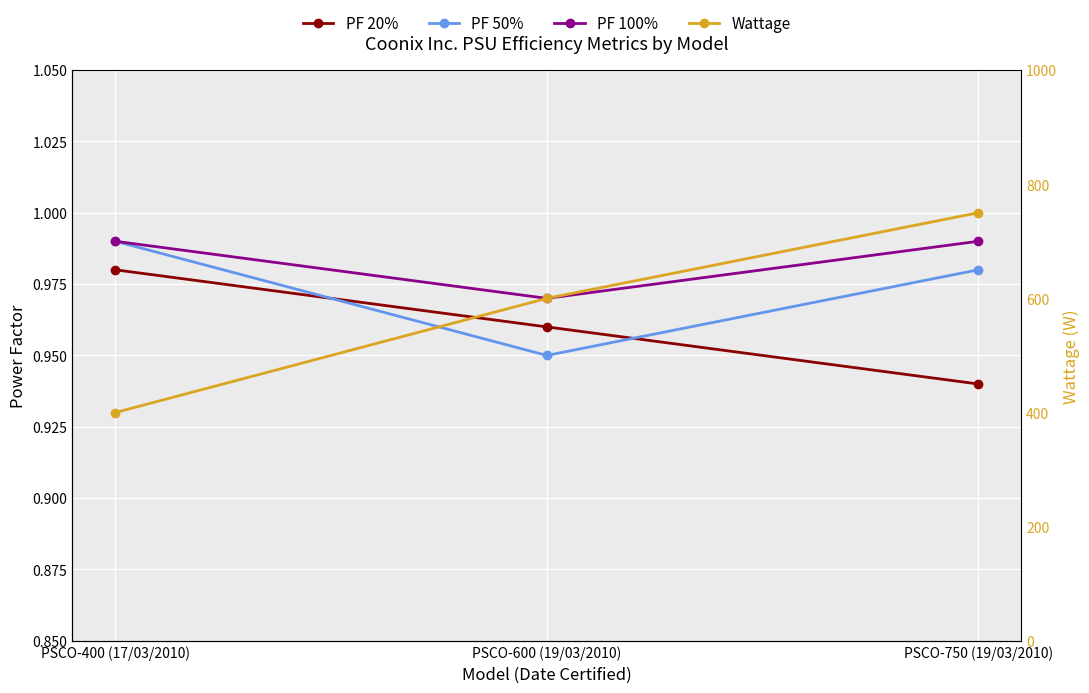

What is the spread (max minus min) of values at PSCO-600 (19/03/2010)?

599.0